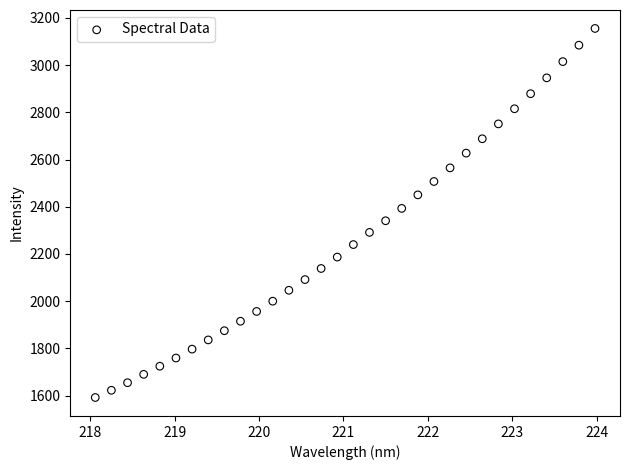

What is the range of X values (max minus min)?

5.9